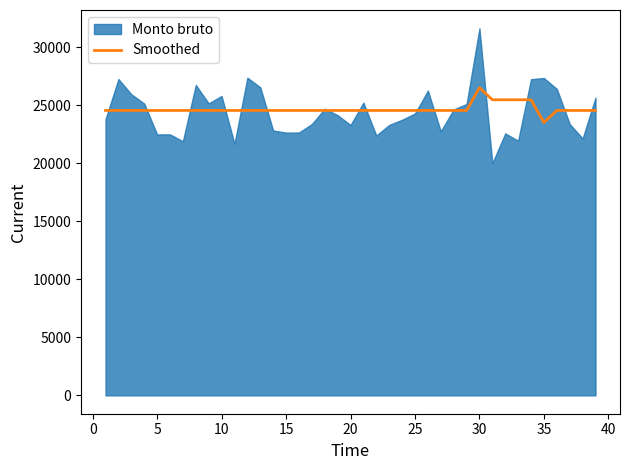

What is the difference between the maximum and minimum values?

2996.4